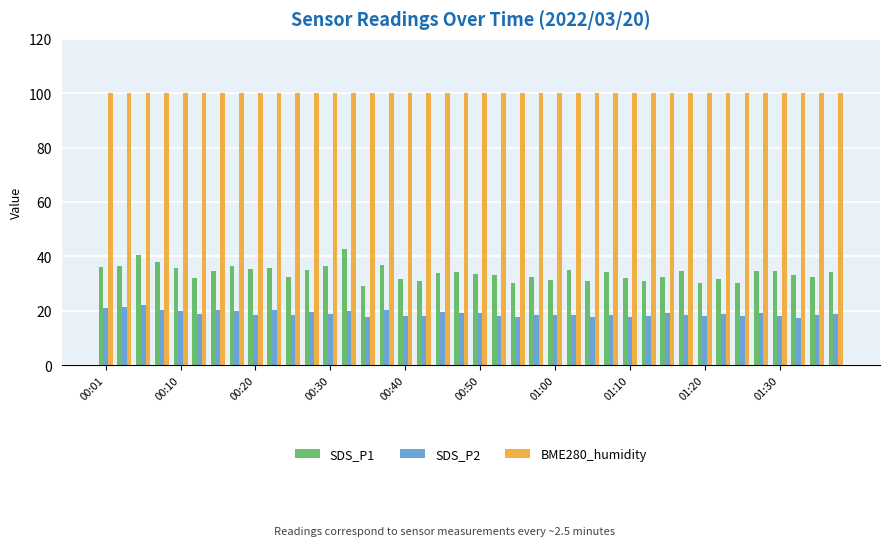

Count the number of categories in the chart.

40